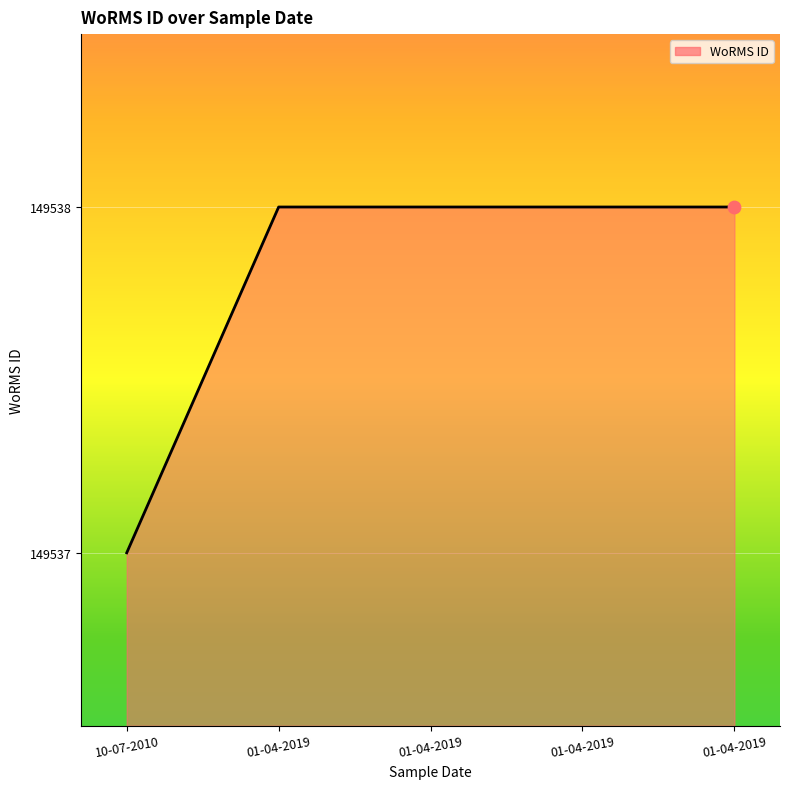

What is the ratio of the value at 01-04-2019 to the value at 01-04-2019?

1.0